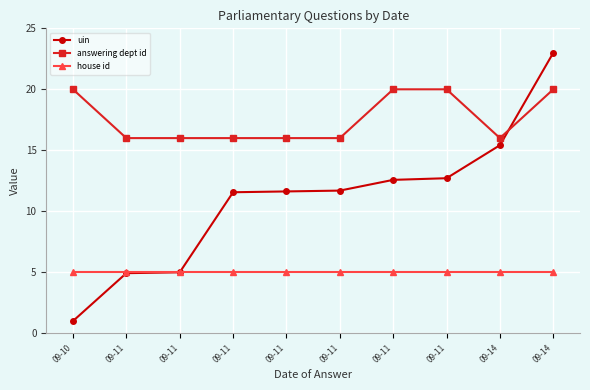

Does the chart have visible grid lines?

Yes